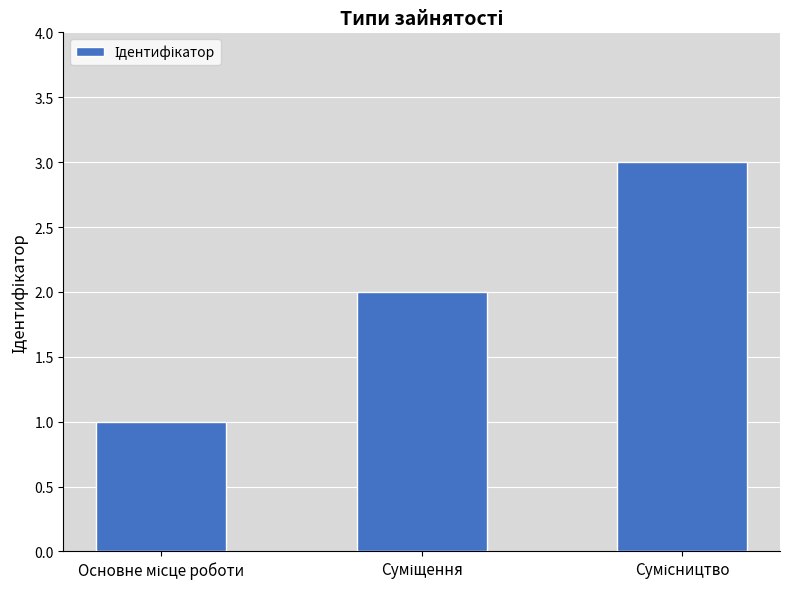

What is the greatest value displayed?

3